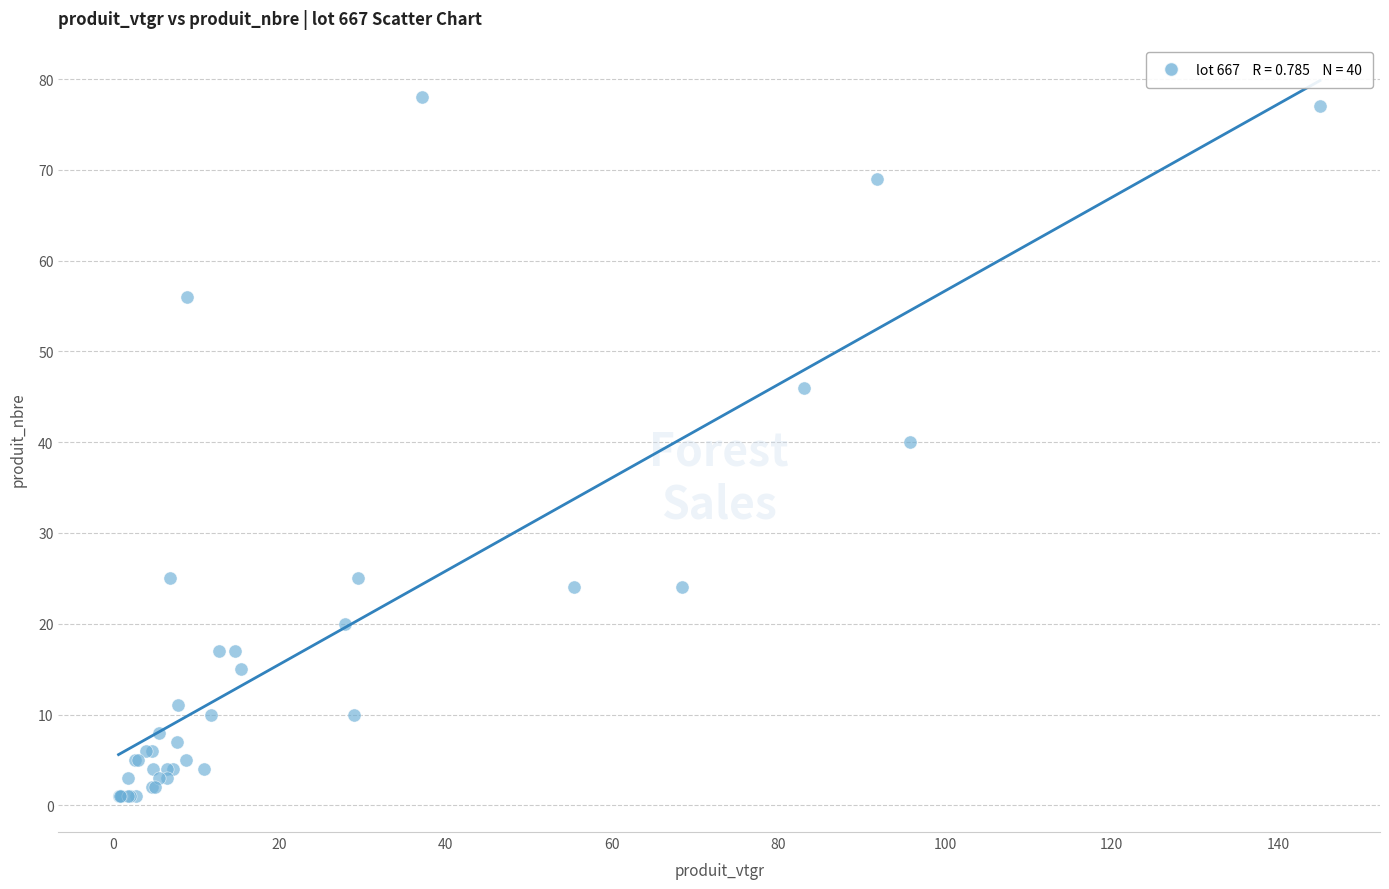

What Y value in the scatter plot is closest to 39?

40